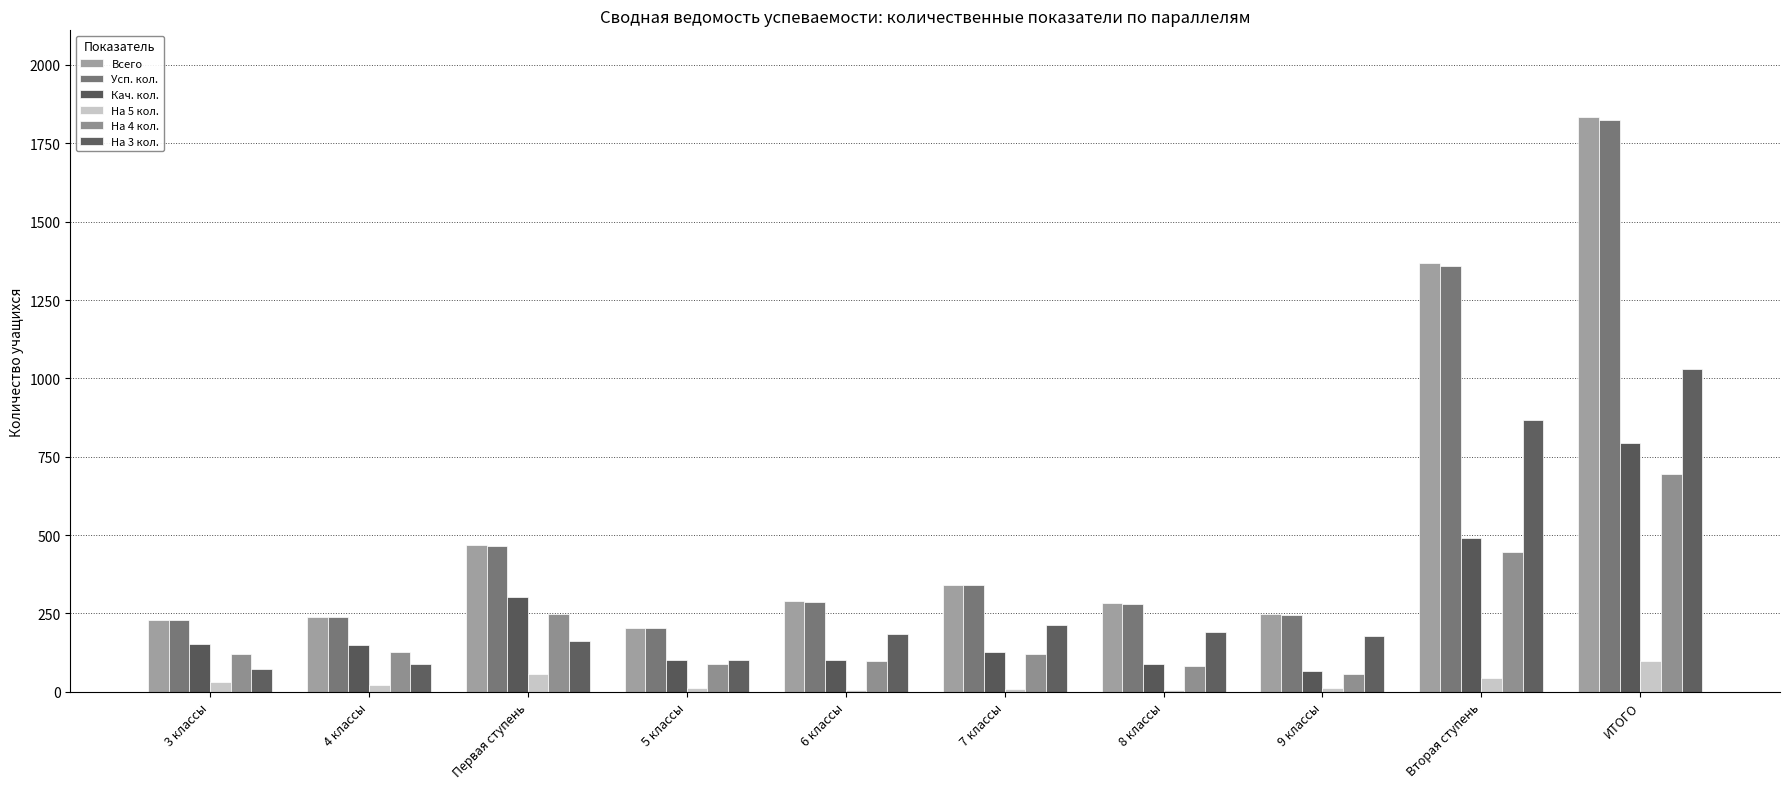

At which label does На 5 кол. reach its minimum?

6 классы